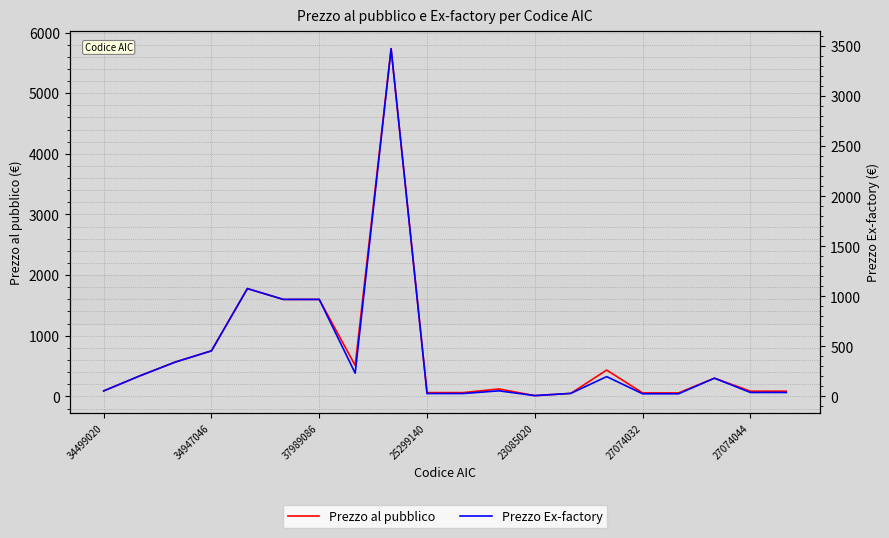

How many interior local peaks does the Prezzo al pubblico series have?

6